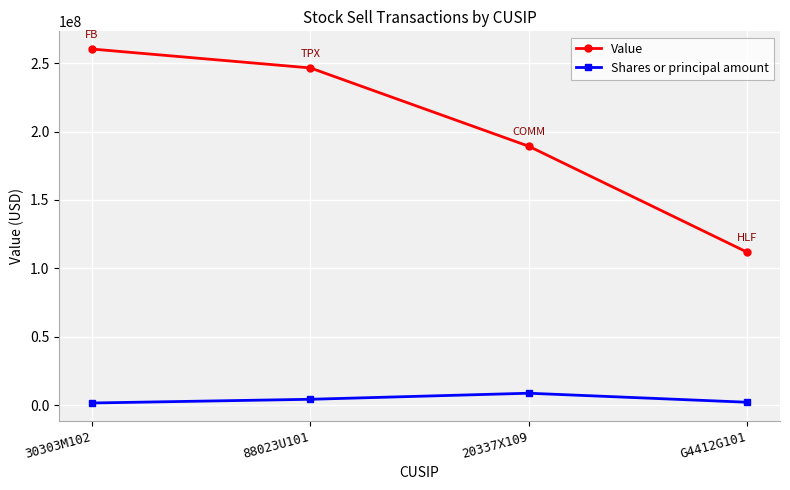

True or false: Value and Shares or principal amount intersect in this chart.

False